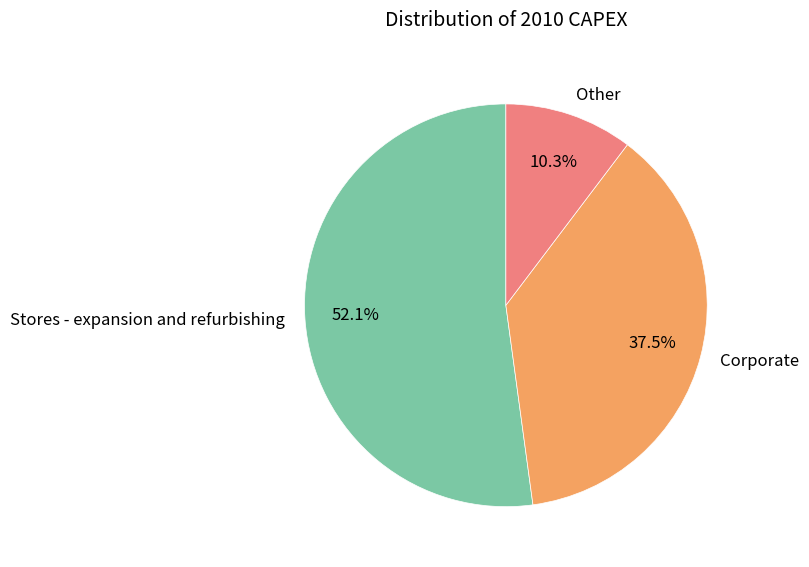

What percentage do Other and Stores - expansion and refurbishing together represent?

62.5%